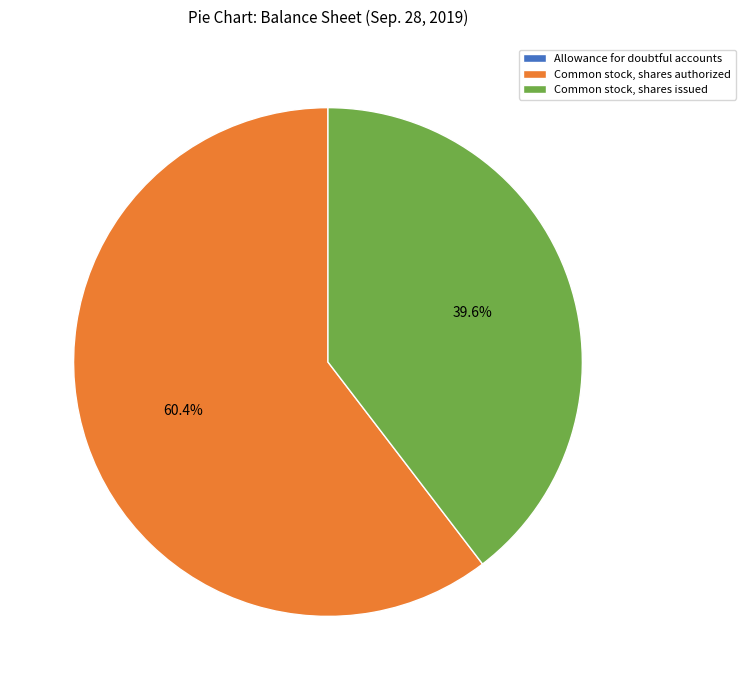

To the nearest percent, what percentage of the pie is Common stock, shares authorized?

60%